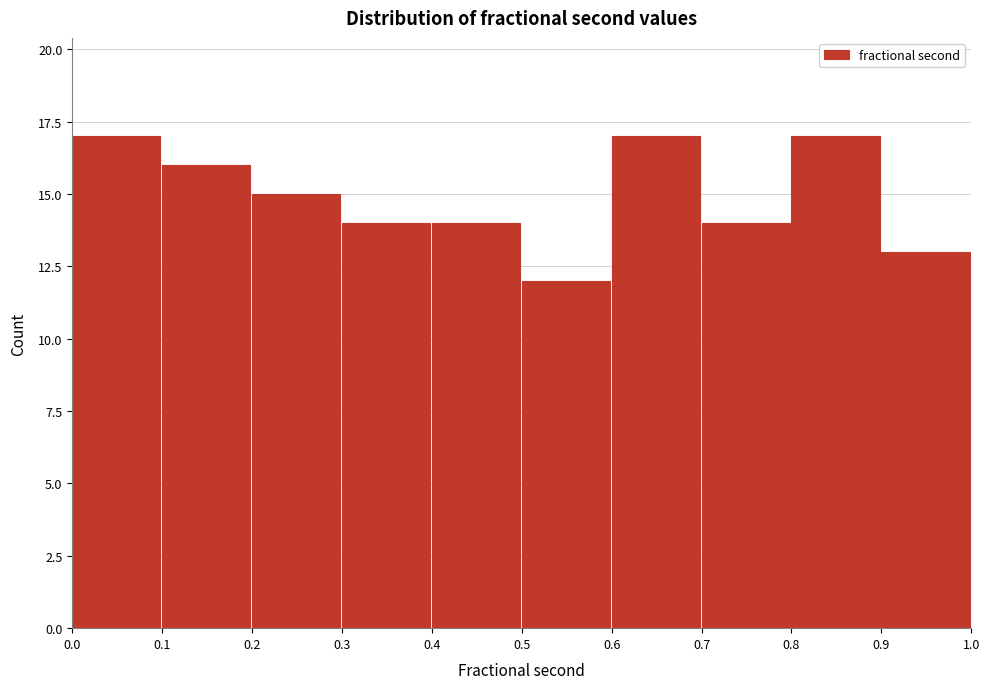

Reading left to right, list every bar in this chart as the range it spans on the x-axis followed by its height. The values are not printed on the chart, so give them approximately, as read against the axis.

0.0 to 0.1: 17
0.1 to 0.2: 16
0.2 to 0.3: 15
0.3 to 0.4: 14
0.4 to 0.5: 14
0.5 to 0.6: 12
0.6 to 0.7: 17
0.7 to 0.8: 14
0.8 to 0.9: 17
0.9 to 1.0: 13